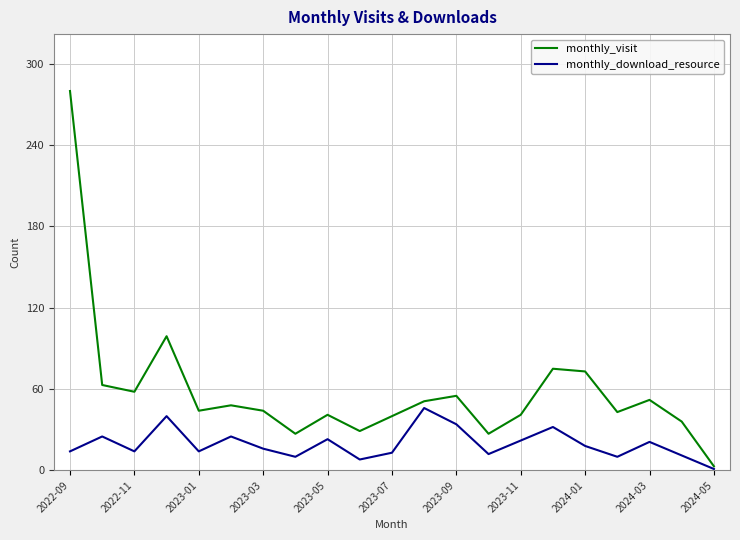

List the series in order of their peak value, highest first.

monthly_visit, monthly_download_resource